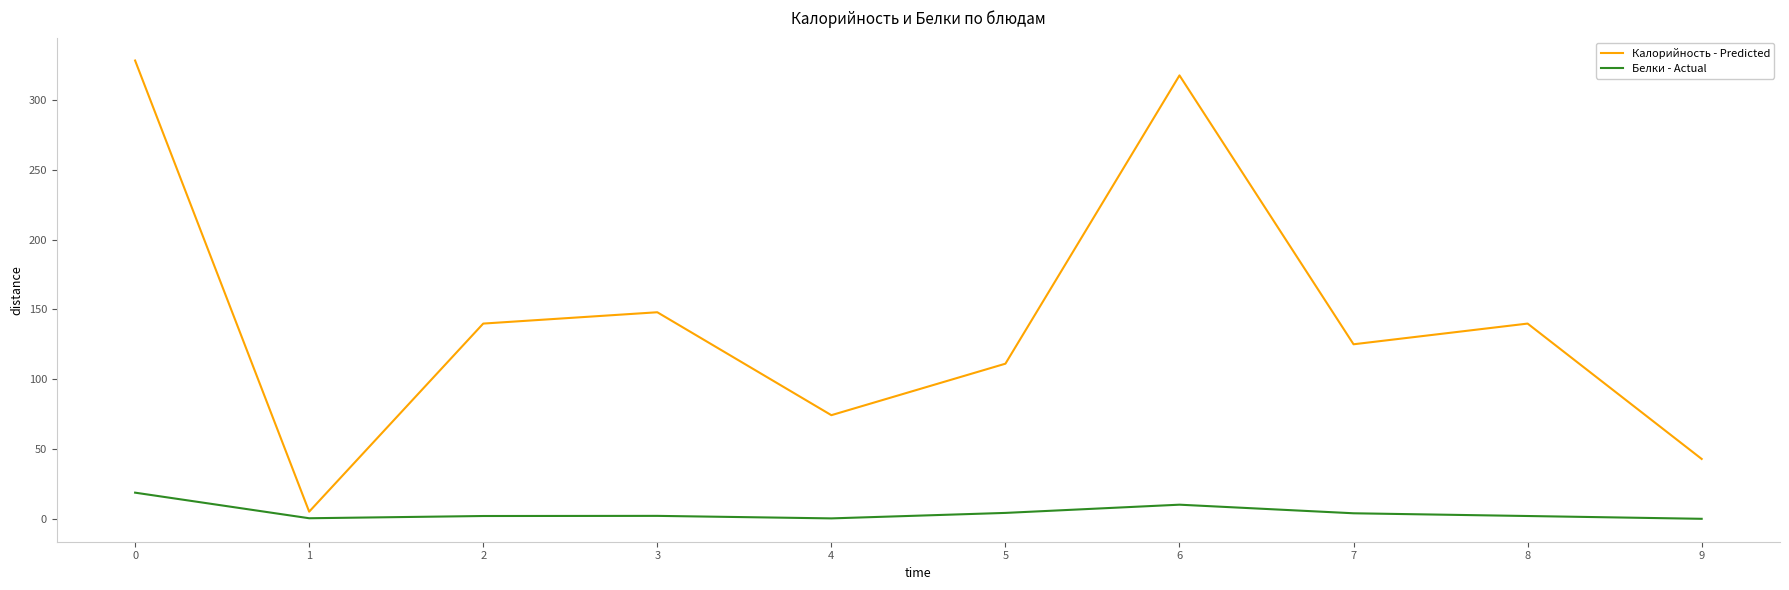

Where is the first local minimum for Калорийность - Predicted?

1